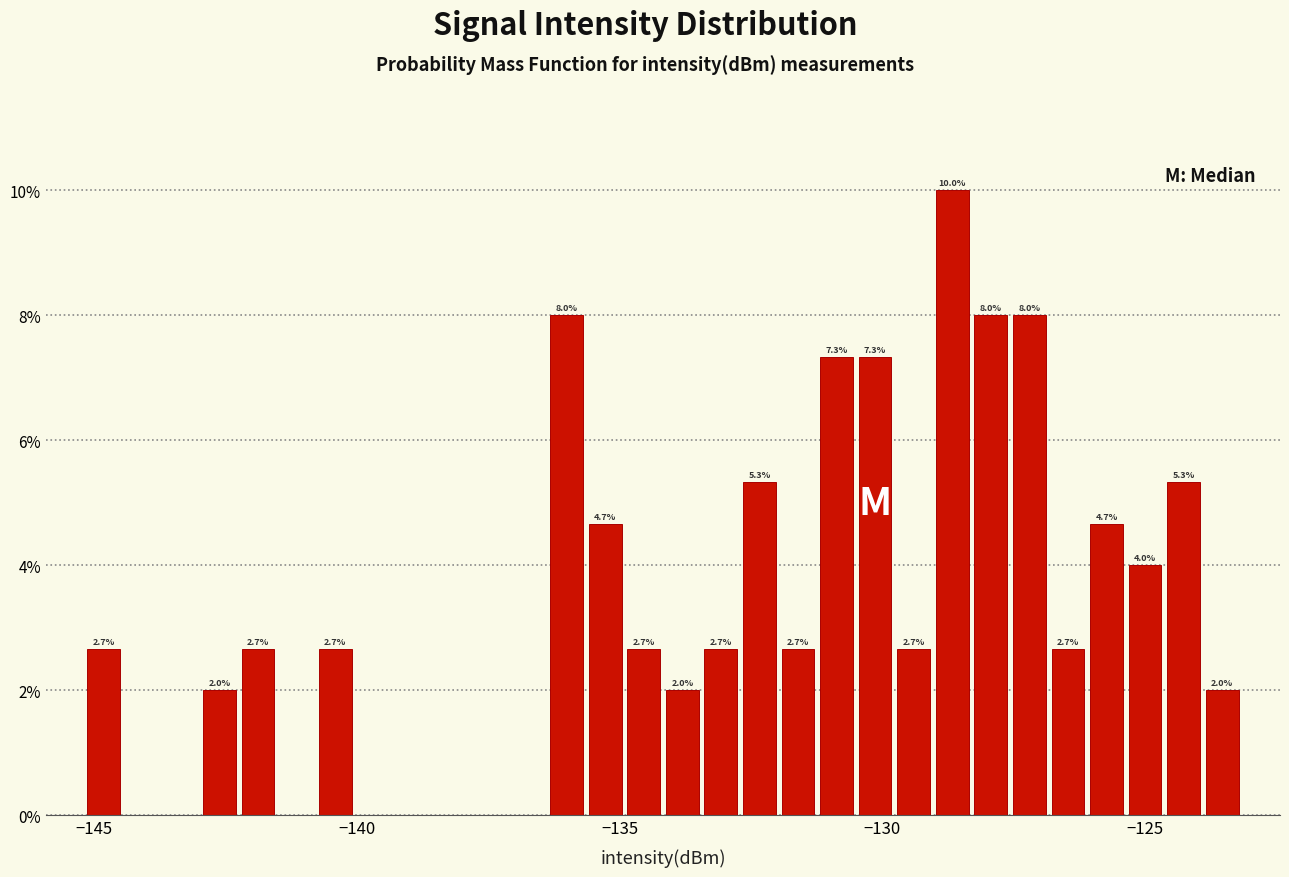

Around what value on the x-axis is the tallest bar? Give the approximate position of its centre, as read against the axis.

-128.5